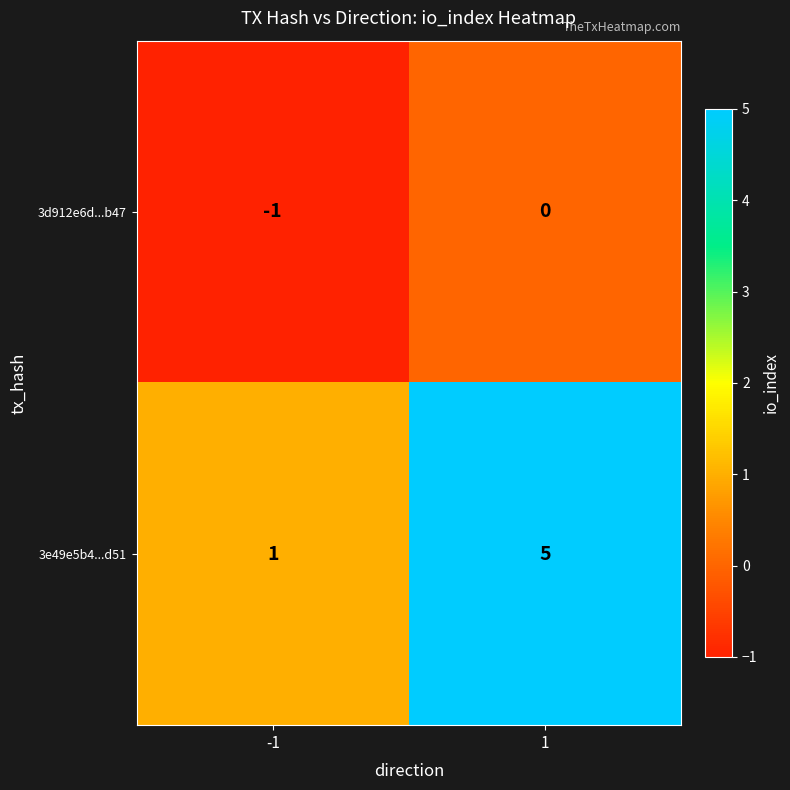

Which series has the largest range (max minus min)?

3e49e5b4...d51